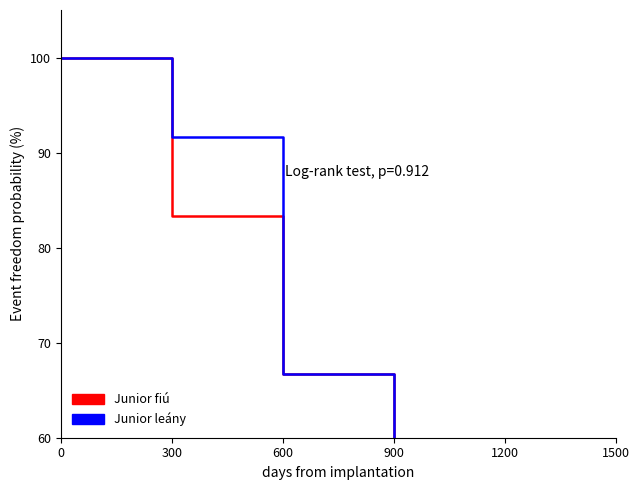

At which label is Junior fiú closest to 50?

600